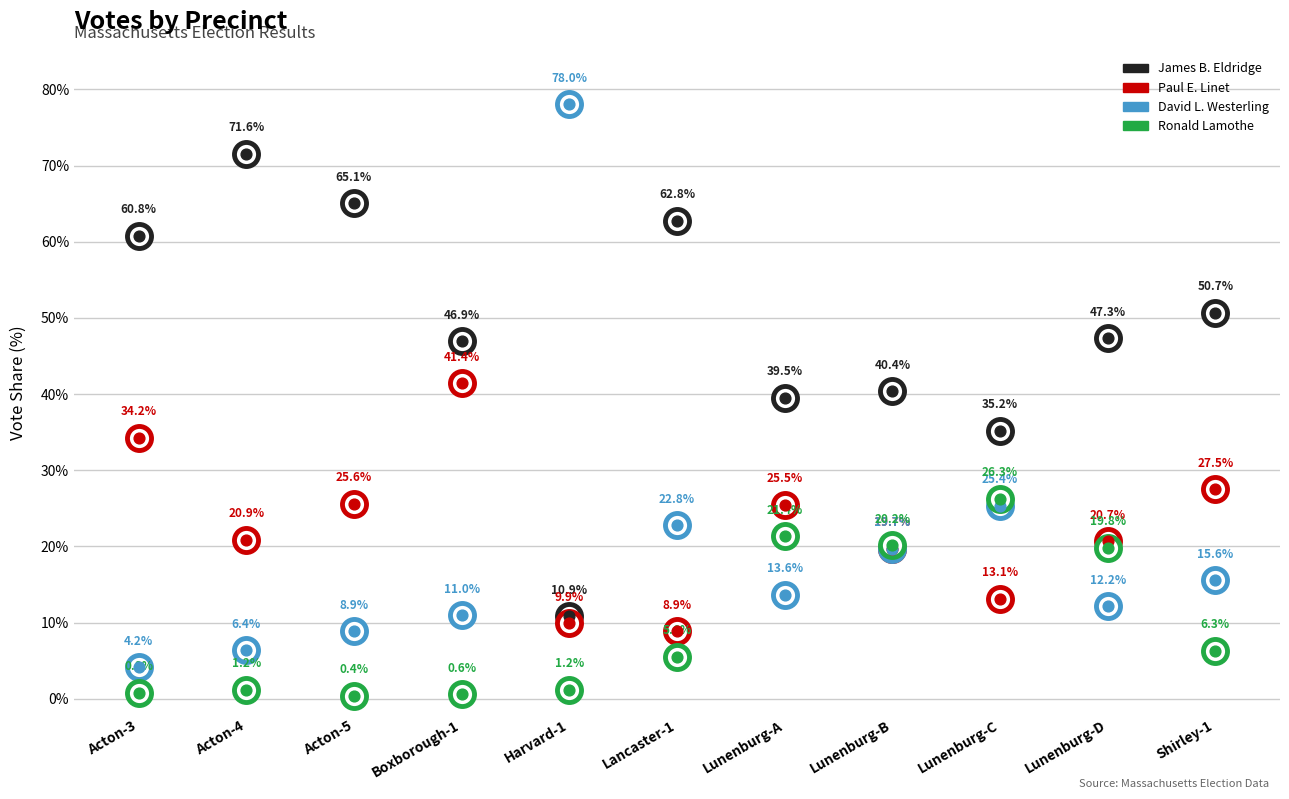

Which series contains the lowest Y value?

Ronald Lamothe